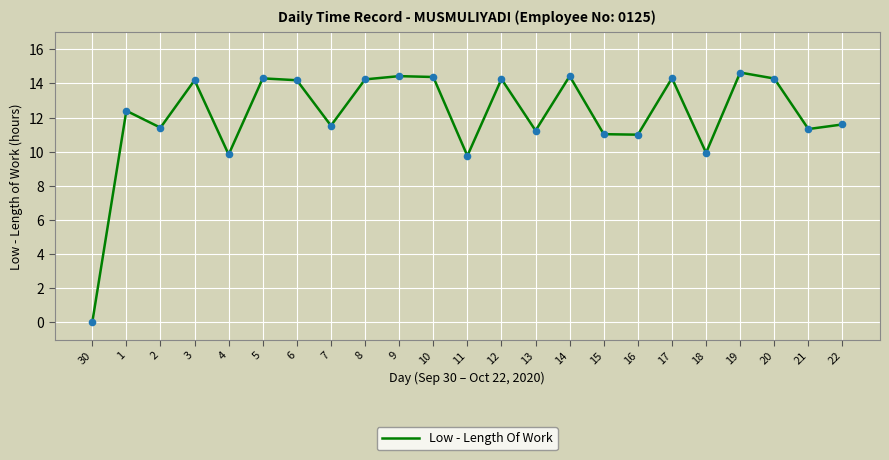

What is the change in value from 2 to 17?

+2.9